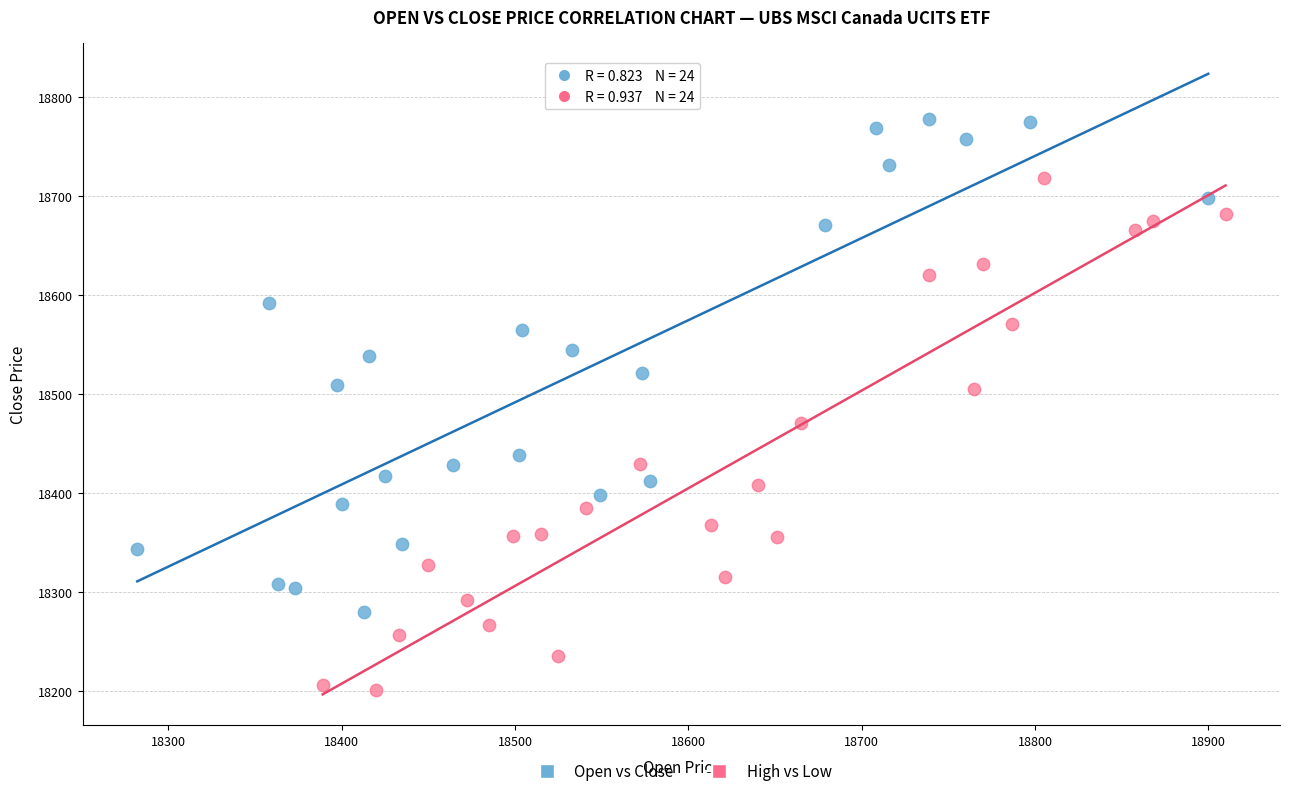

Which series contains the lowest Y value?

High vs Low